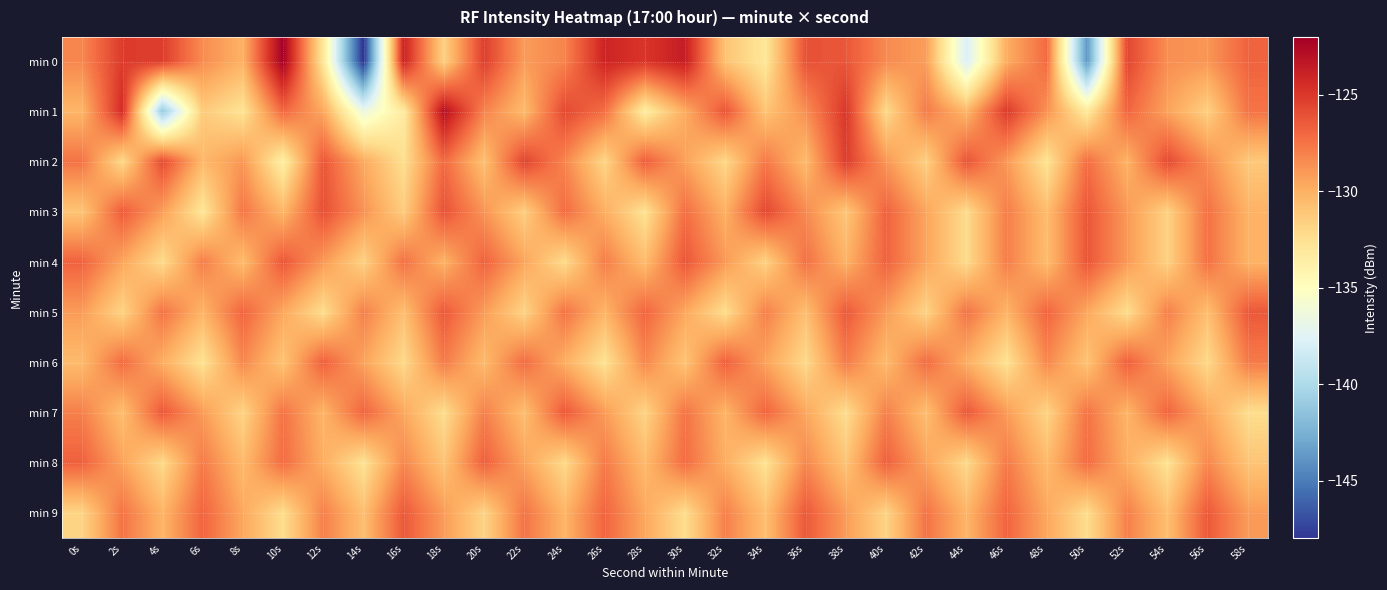

What is the difference between the highest and lowest values at 46s?

7.5